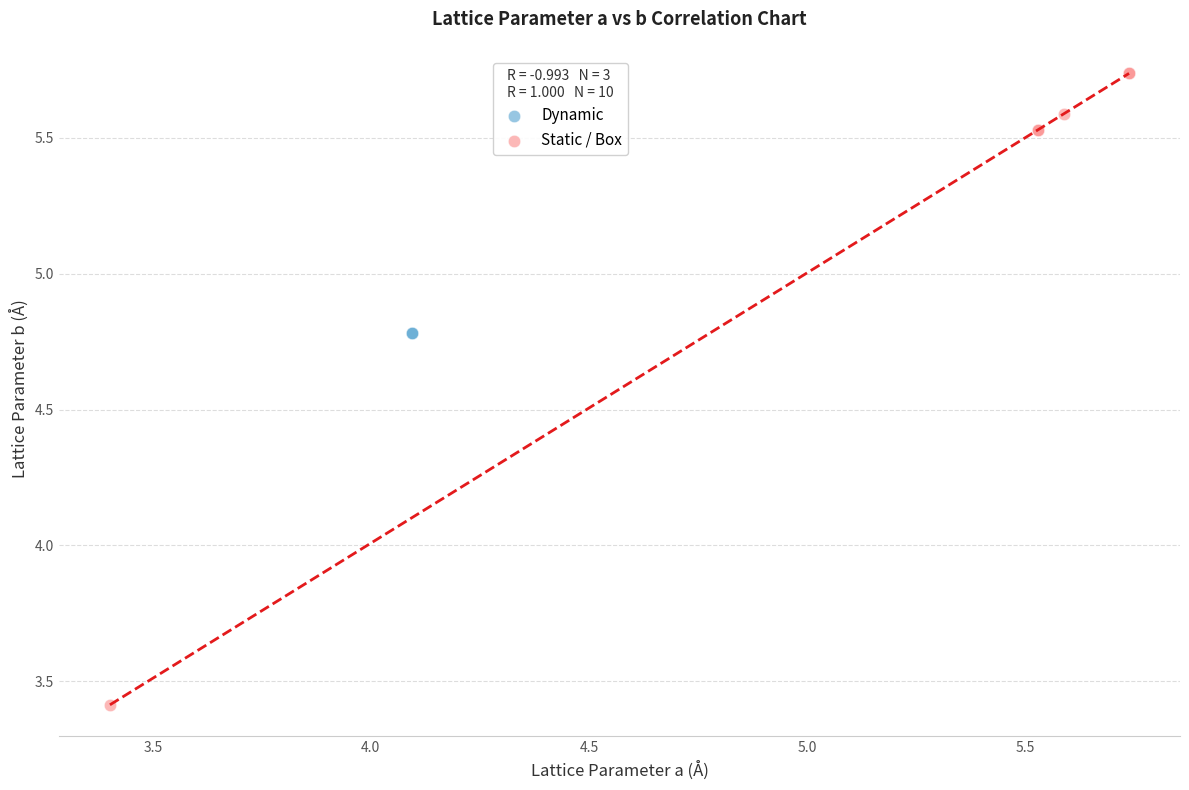

Which series reaches the maximum Y coordinate?

Static / Box